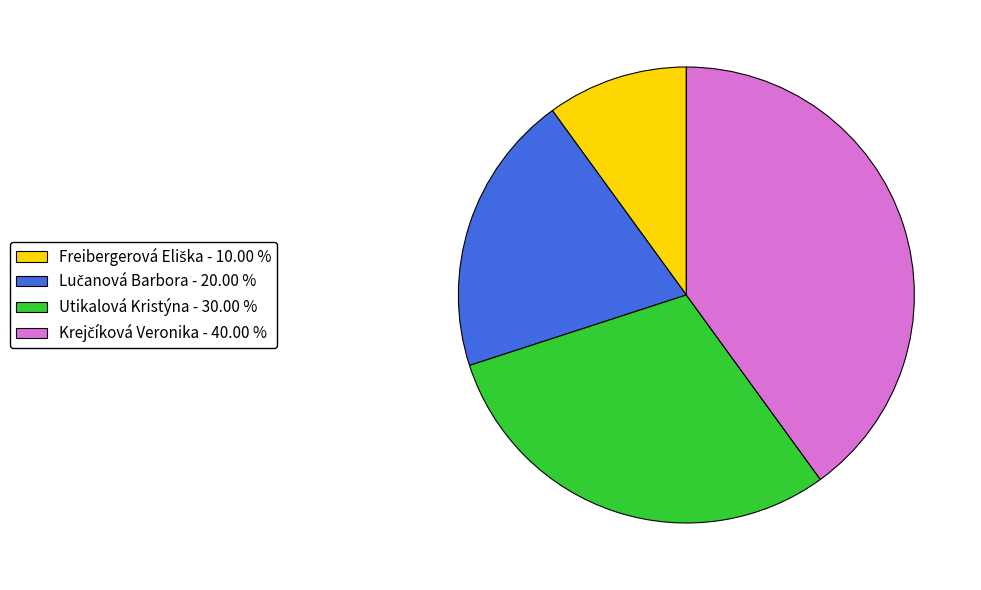

Does Utikalová Kristýna - 30.00 % account for over 50% of the chart?

No